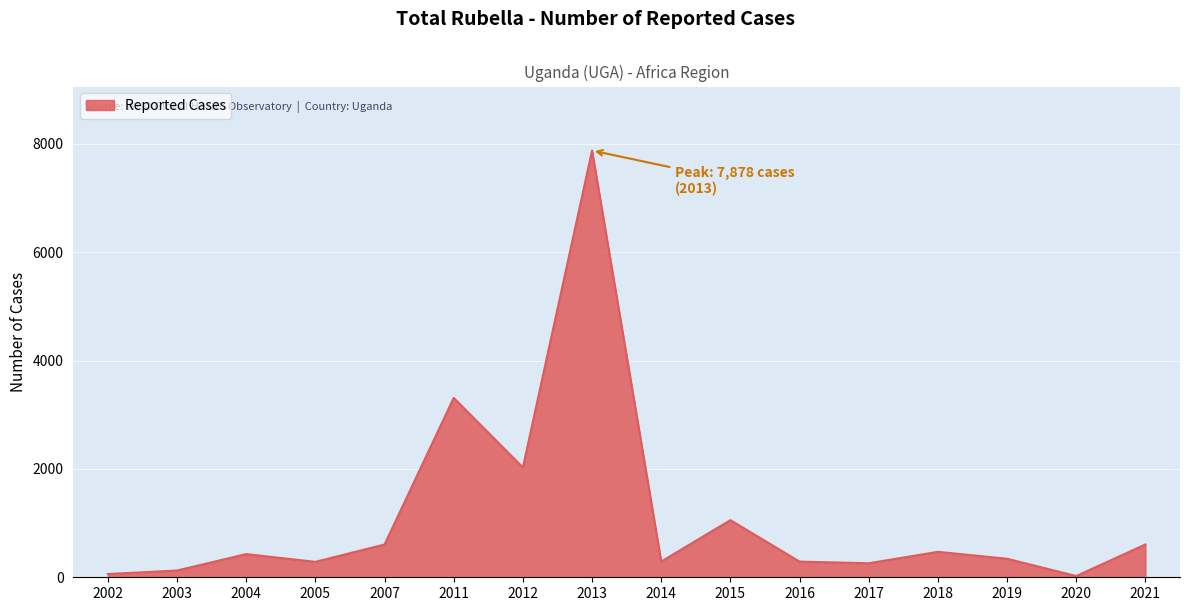

What is the change in value from 2013 to 2019?

-7536